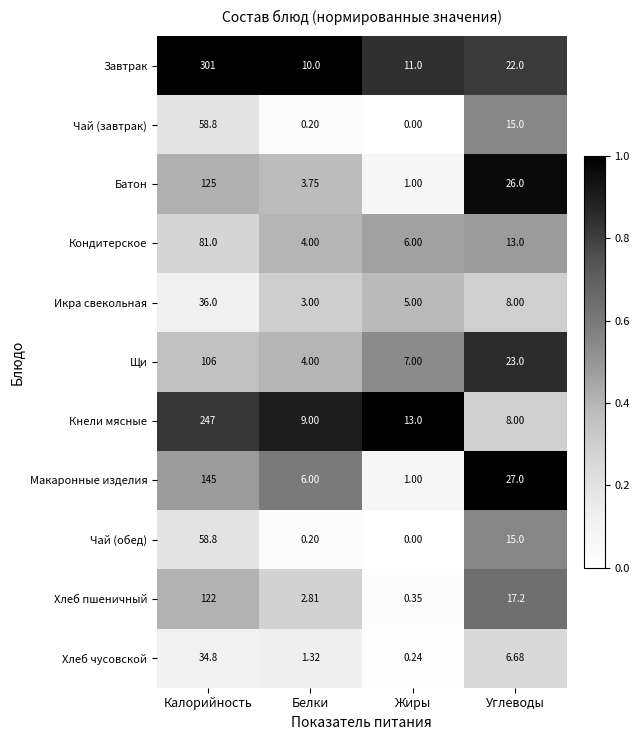

Rank the categories by Икра свекольная value from lowest to highest.

Белки, Жиры, Углеводы, Калорийность